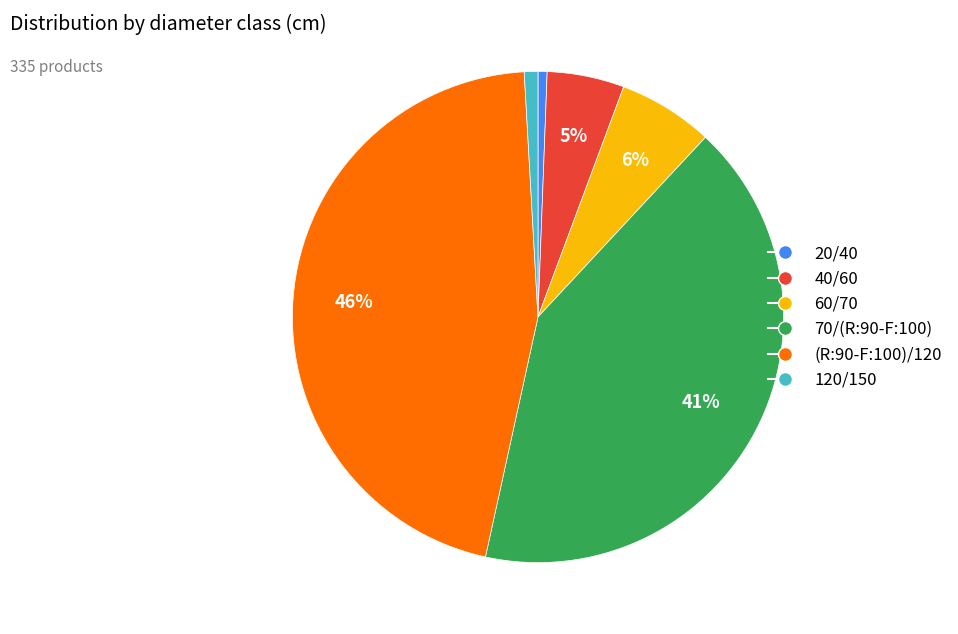

To the nearest percent, what is the difference between the largest and smallest slice percentages?

45%